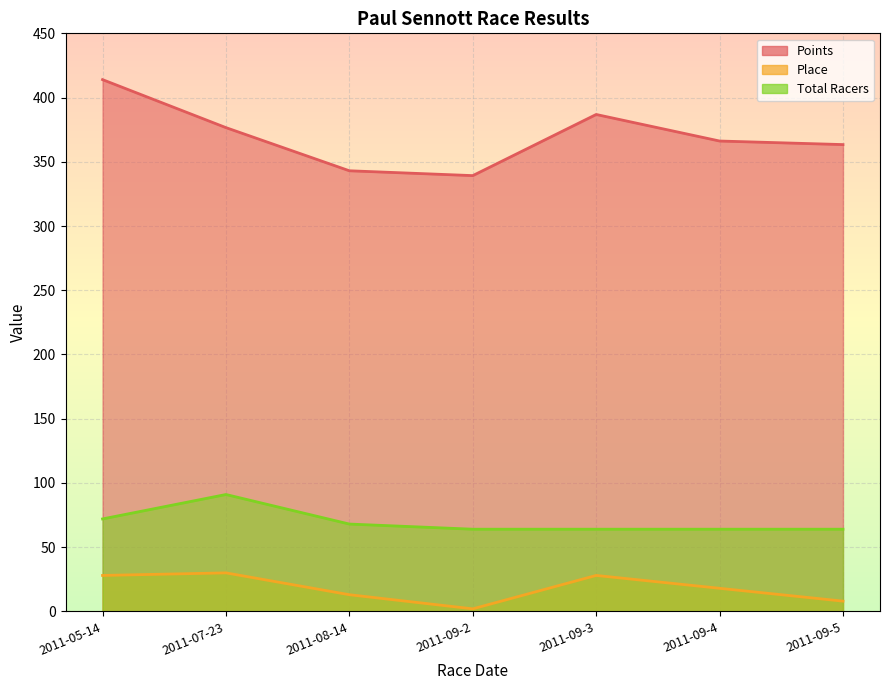

What is the value of the Points point at the 7th from the left?

363.4